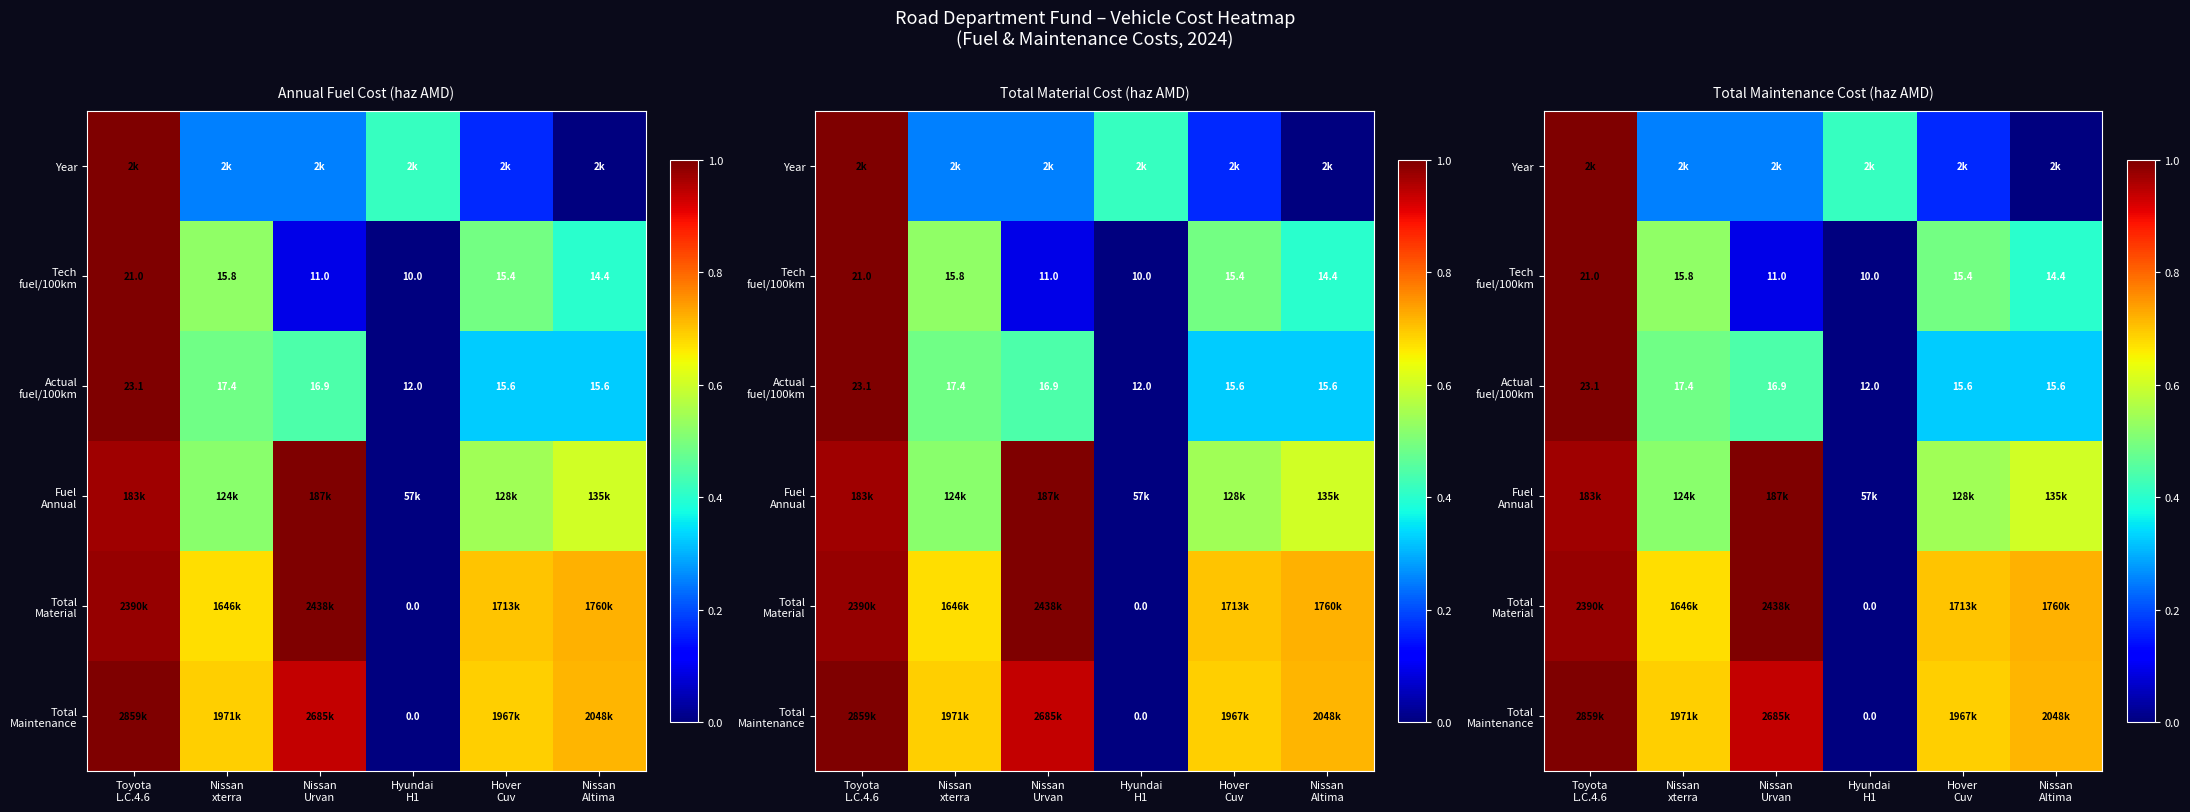

Between Nissan
xterra and Toyota
L.C.4.6, which is larger?

Toyota
L.C.4.6